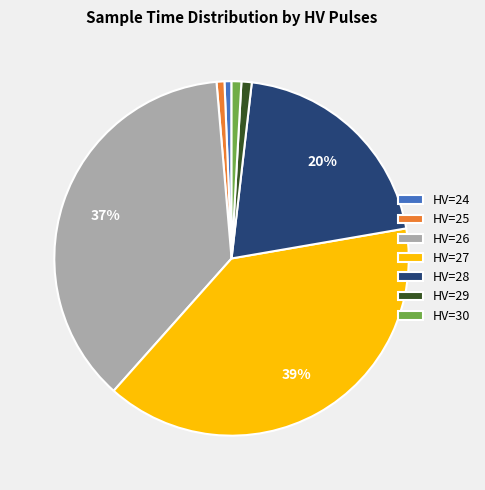

Is the sum of HV=25 and HV=28 greater than half?

No